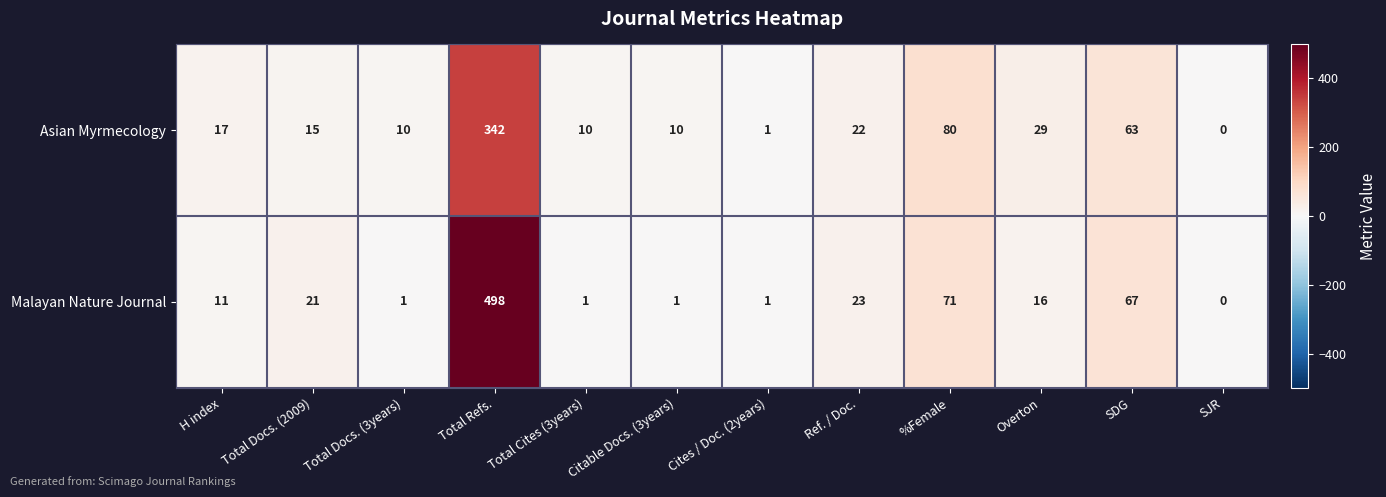

At which label is Malayan Nature Journal closest to 249?

%Female